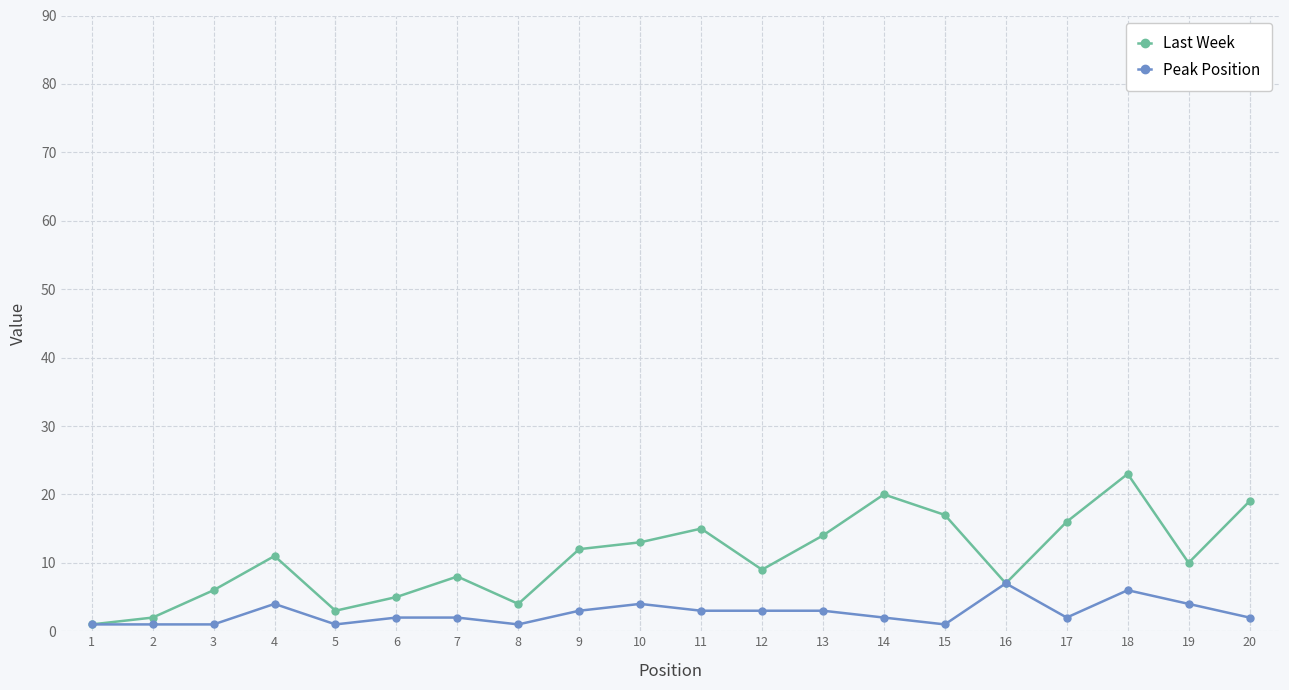

Which series changed the most between 5 and 19?

Last Week